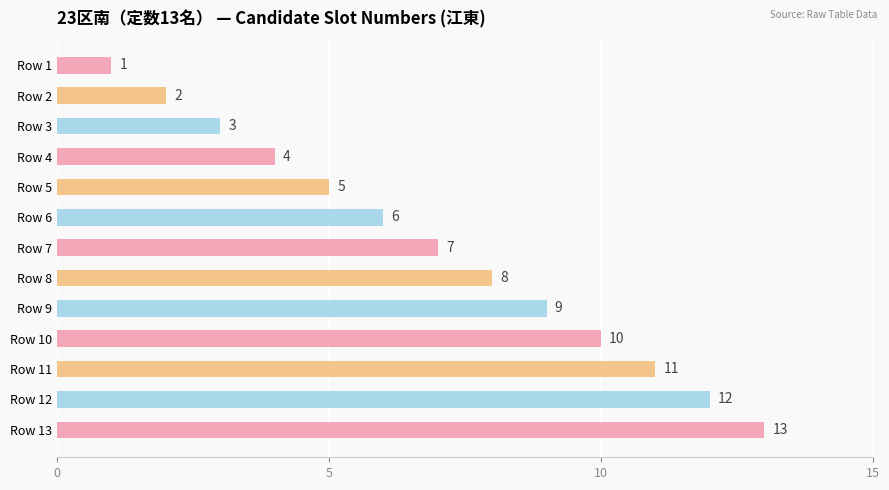

How many distinct data groups are displayed?

1